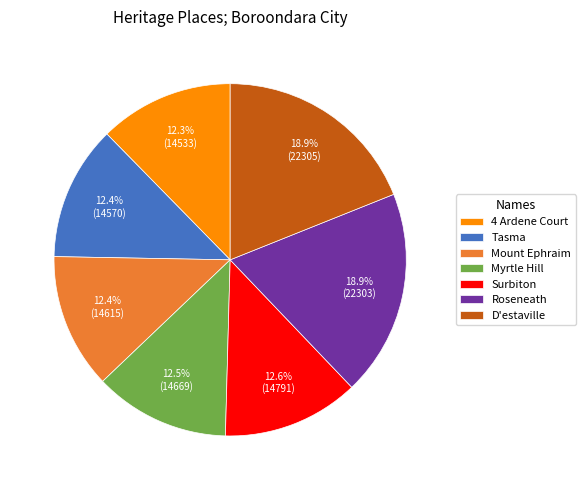

How many segments does this pie chart have?

7